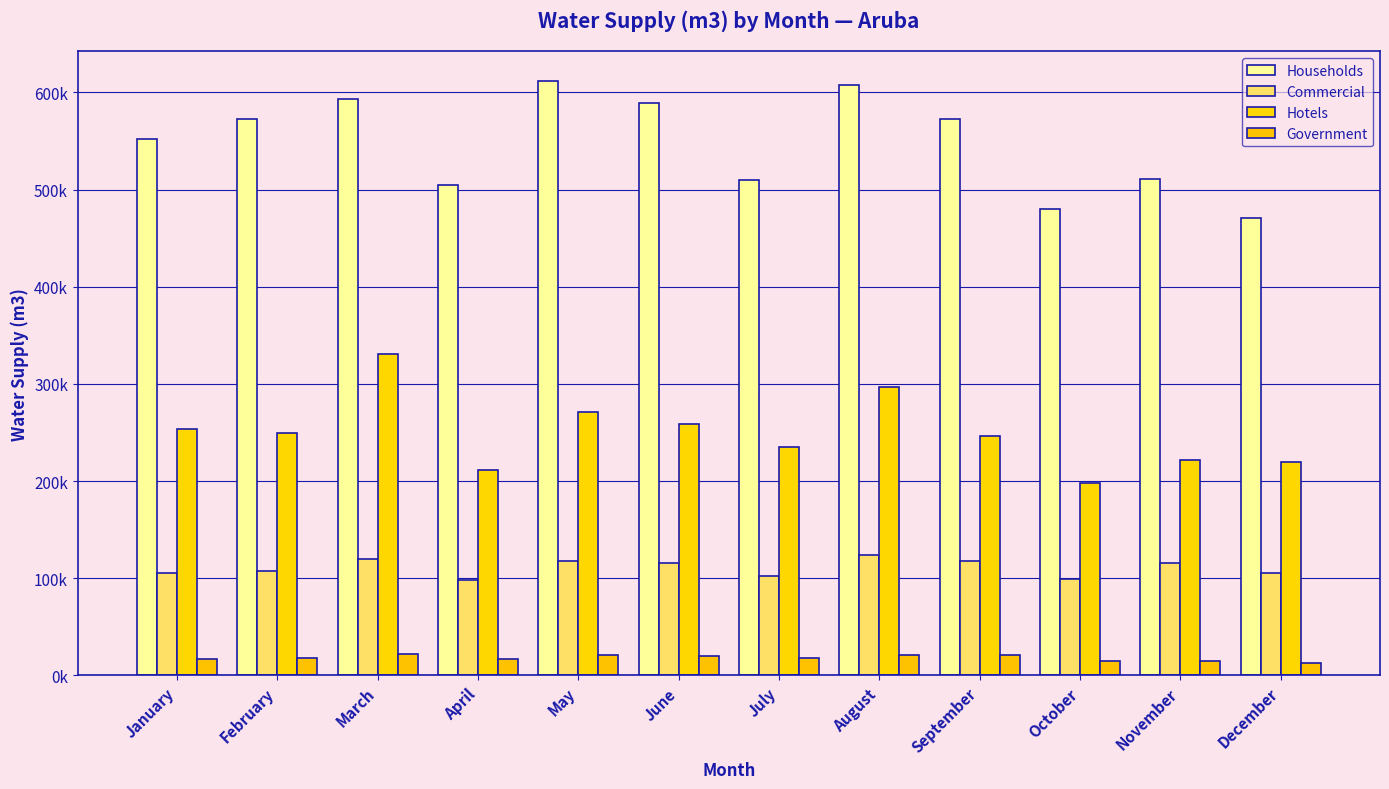

List the series in order of their overall mean, lowest first.

Government, Commercial, Hotels, Households